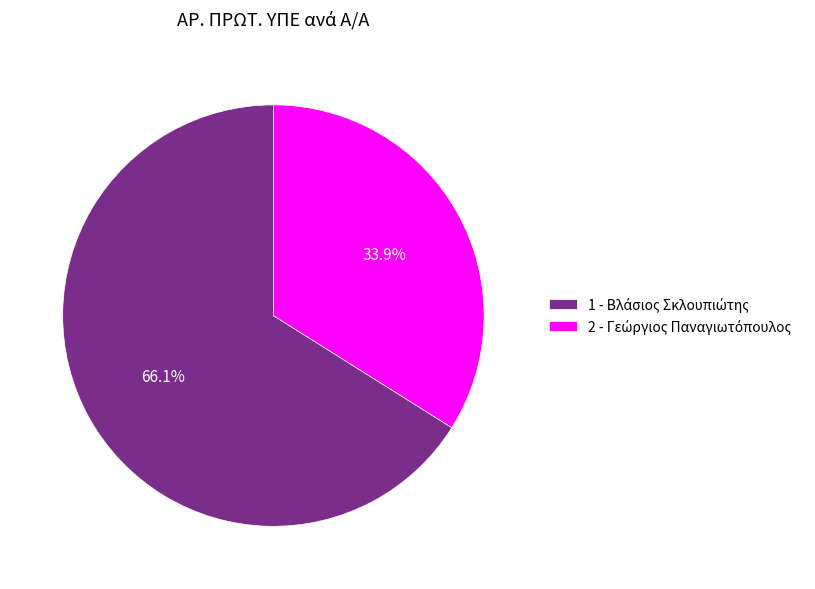

Is there a majority slice in this chart?

Yes